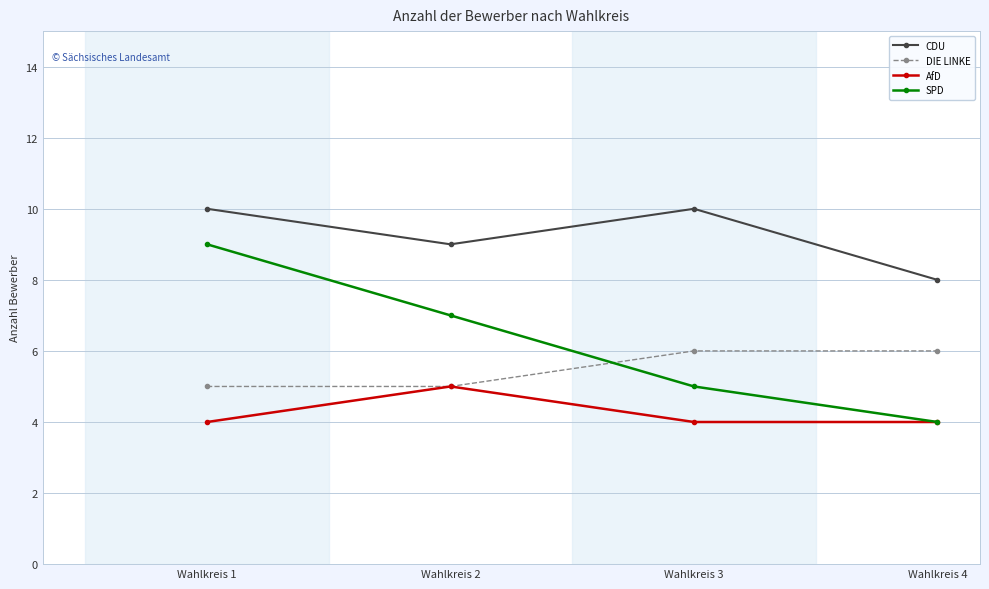

List the series in order of their overall mean, lowest first.

AfD, DIE LINKE, SPD, CDU